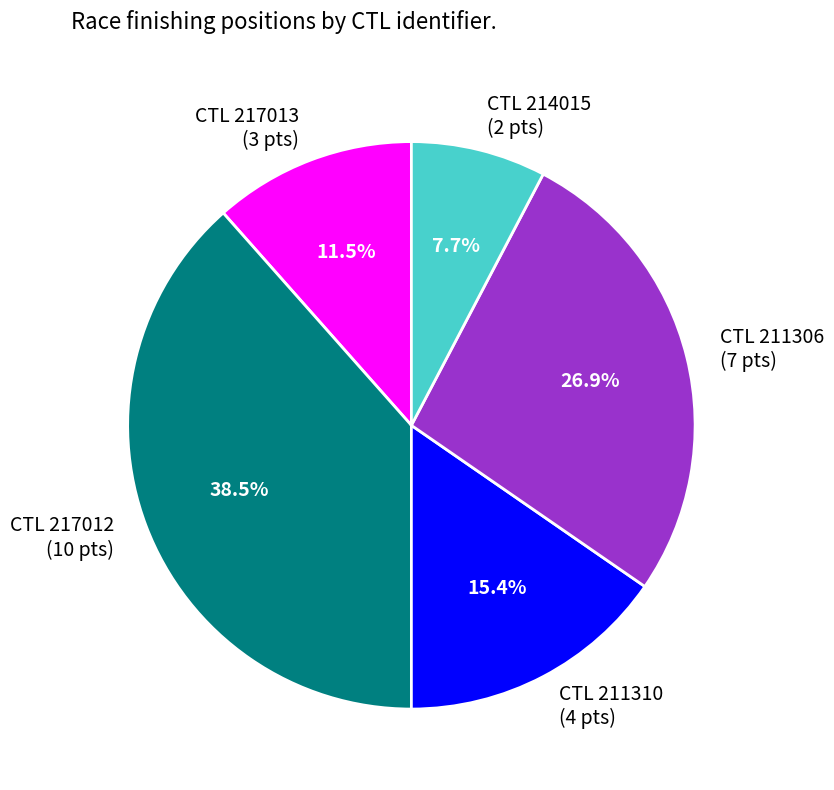

Is there a majority slice in this chart?

No